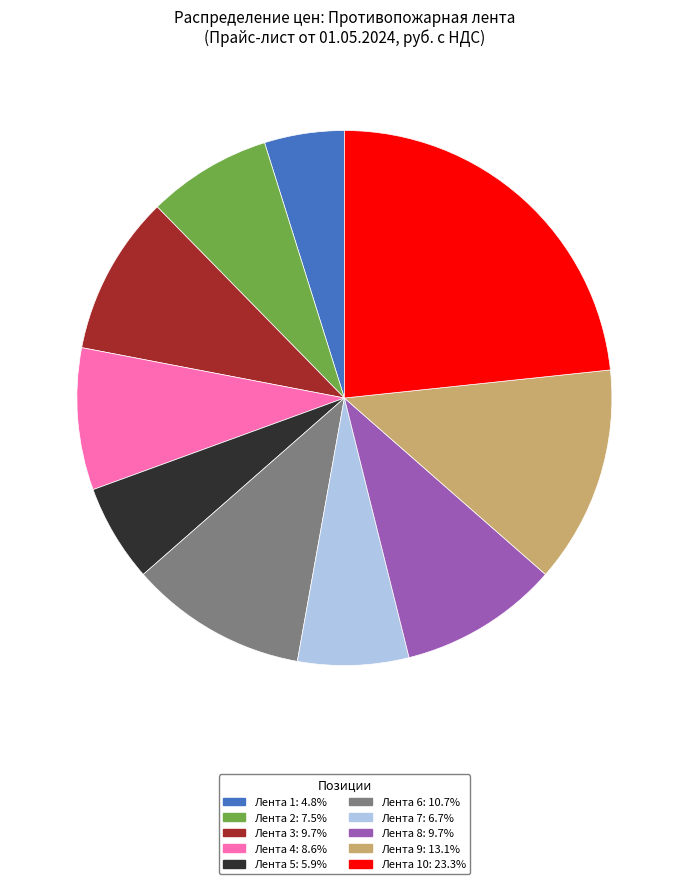

Does any single category account for the majority?

No